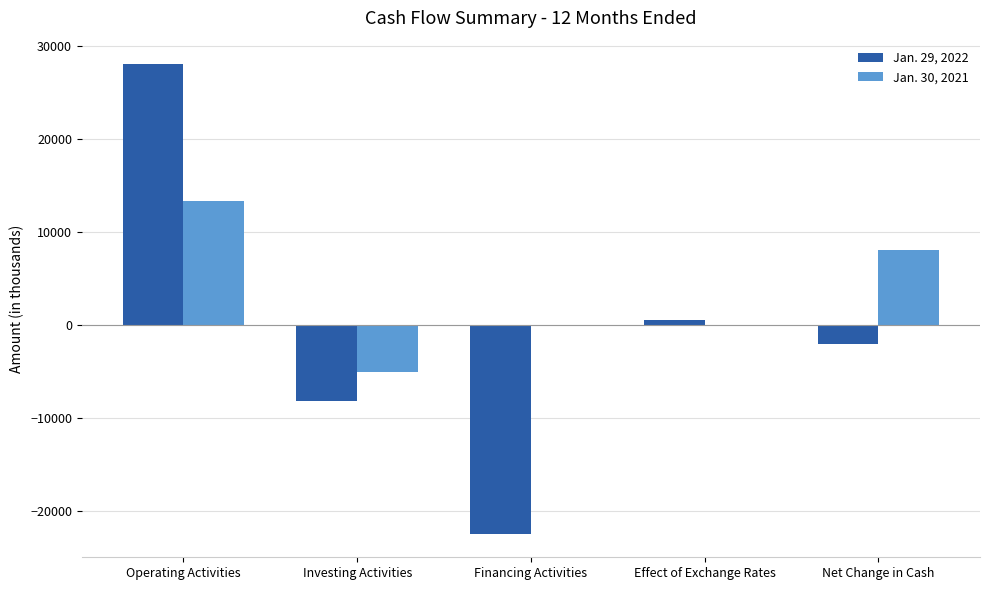

Between Operating Activities and Investing Activities, which series saw the biggest shift?

Jan. 29, 2022